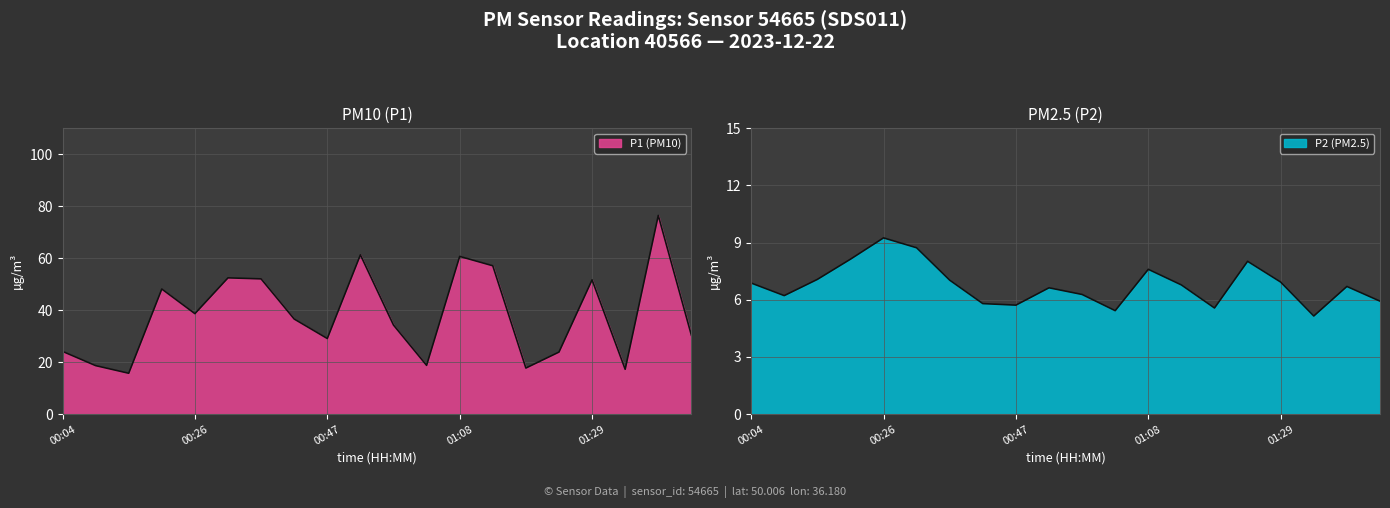

Where is the first local minimum for P1?

00:15